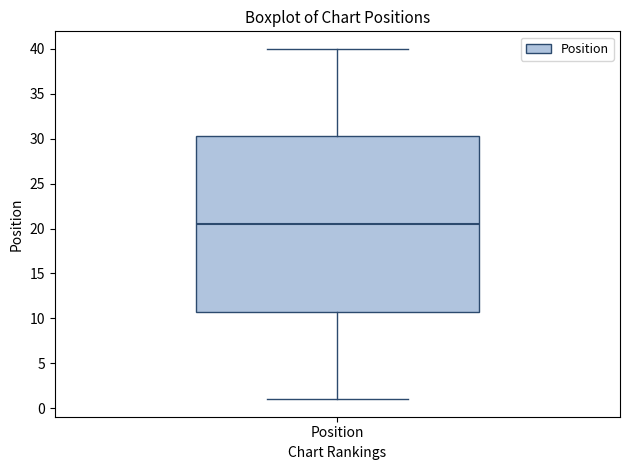

Where is the lower edge of the box for Position on the y-axis? The values are not printed on the chart, so give them approximately, as read against the axis.

11.0